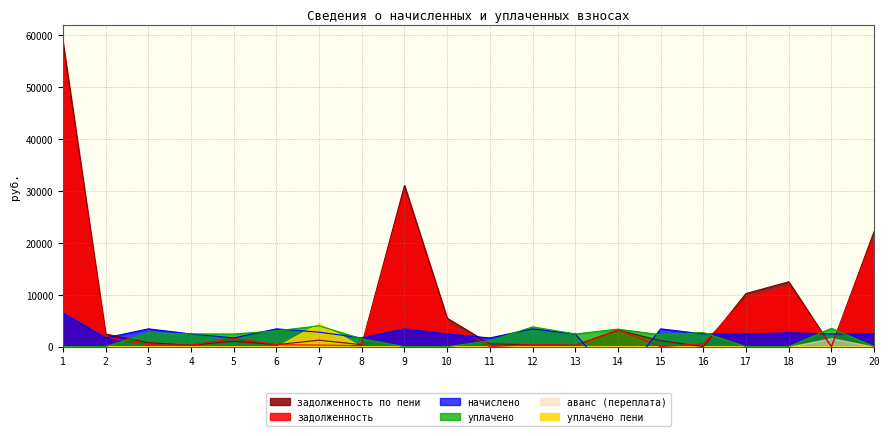

Where do задолженность and начислено first cross each other?

2 and 3